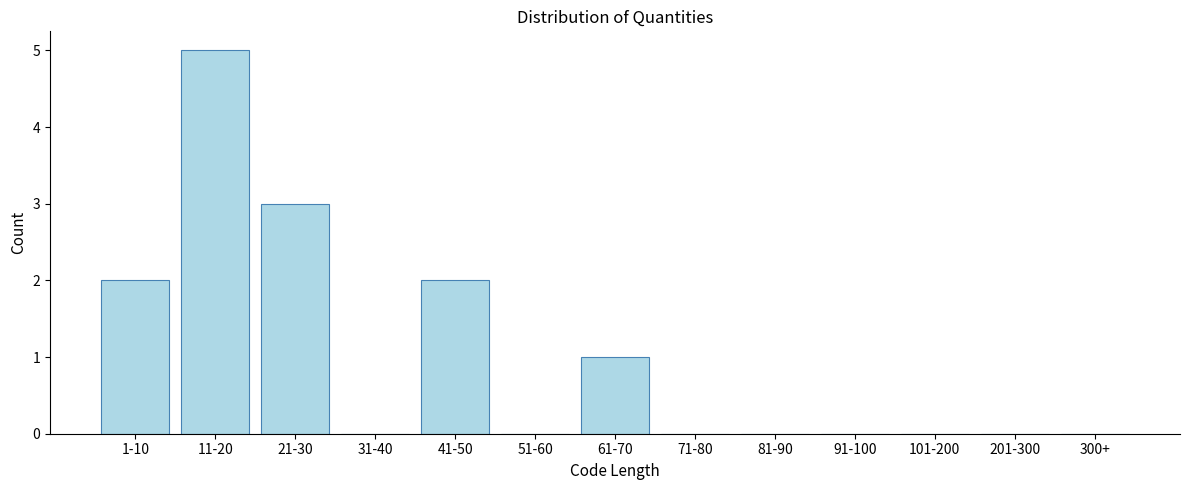

Reading right to left, list all the values displayed in this chart.

300+=0	201-300=0	101-200=0	91-100=0	81-90=0	71-80=0	61-70=1	51-60=0	41-50=2	31-40=0	21-30=3	11-20=5	1-10=2